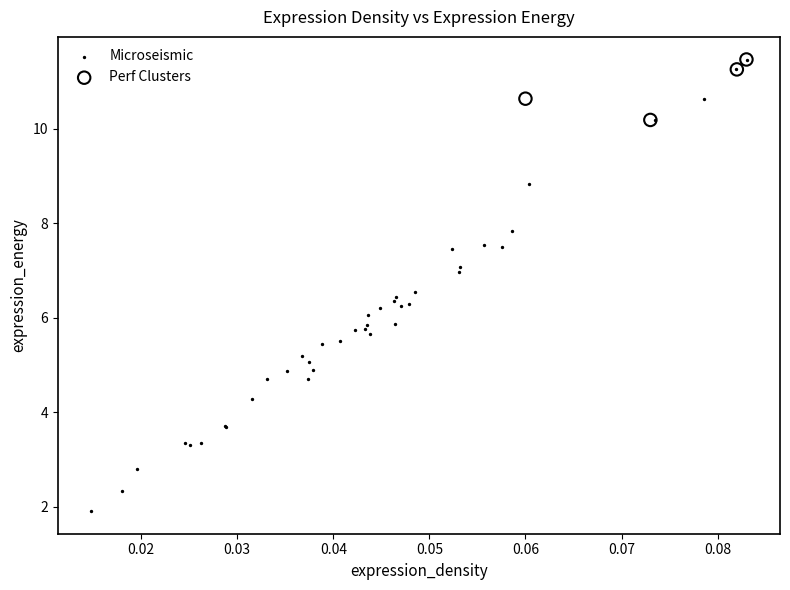

Which series has the widest spread of Y values?

Microseismic